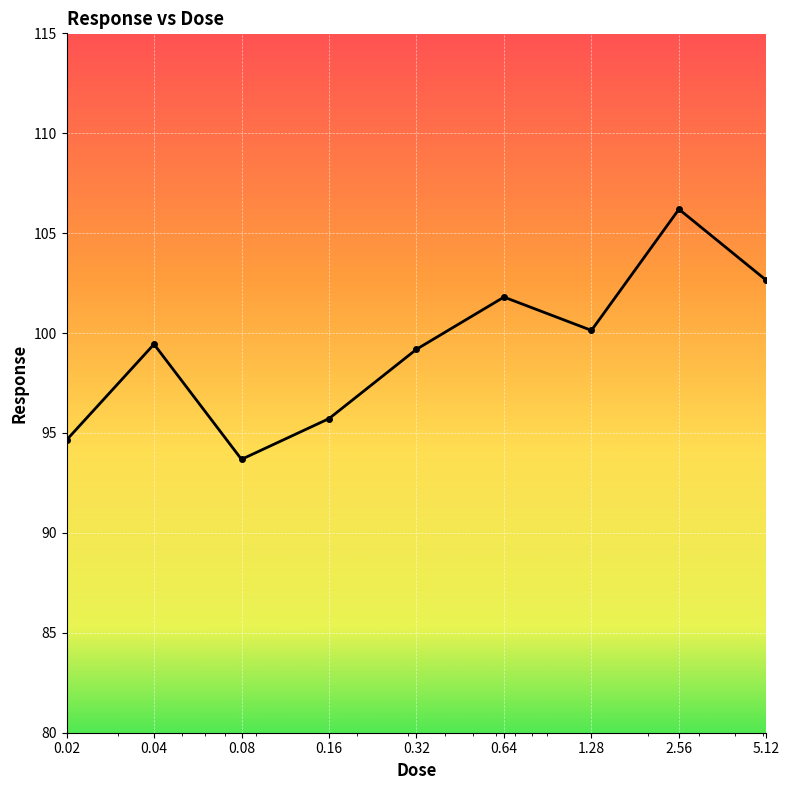

What is the average value?

99.3